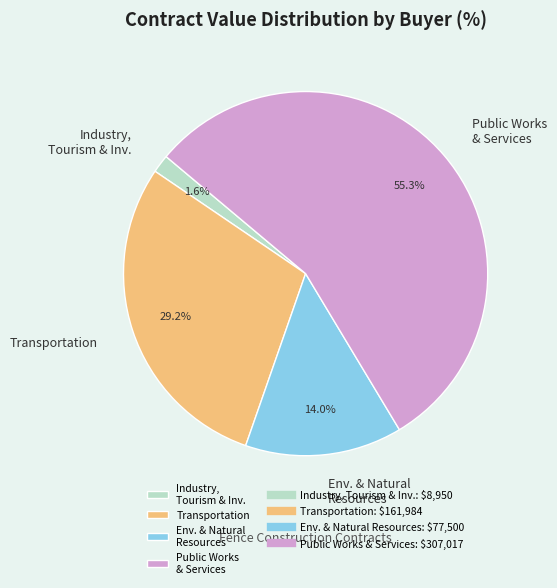

To the nearest percent, what is the average slice percentage?

25%